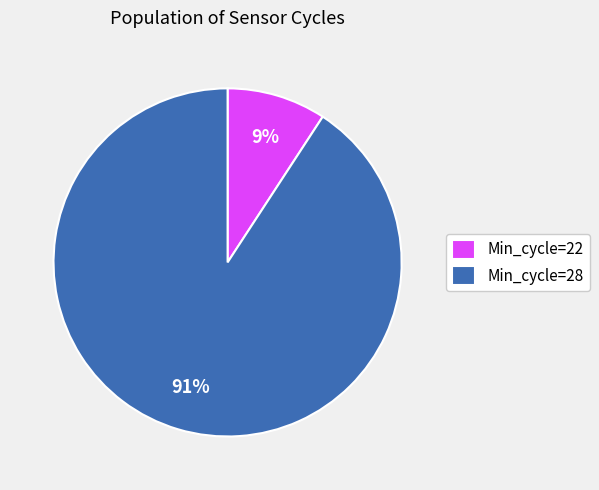

Count the number of slices in the pie.

2